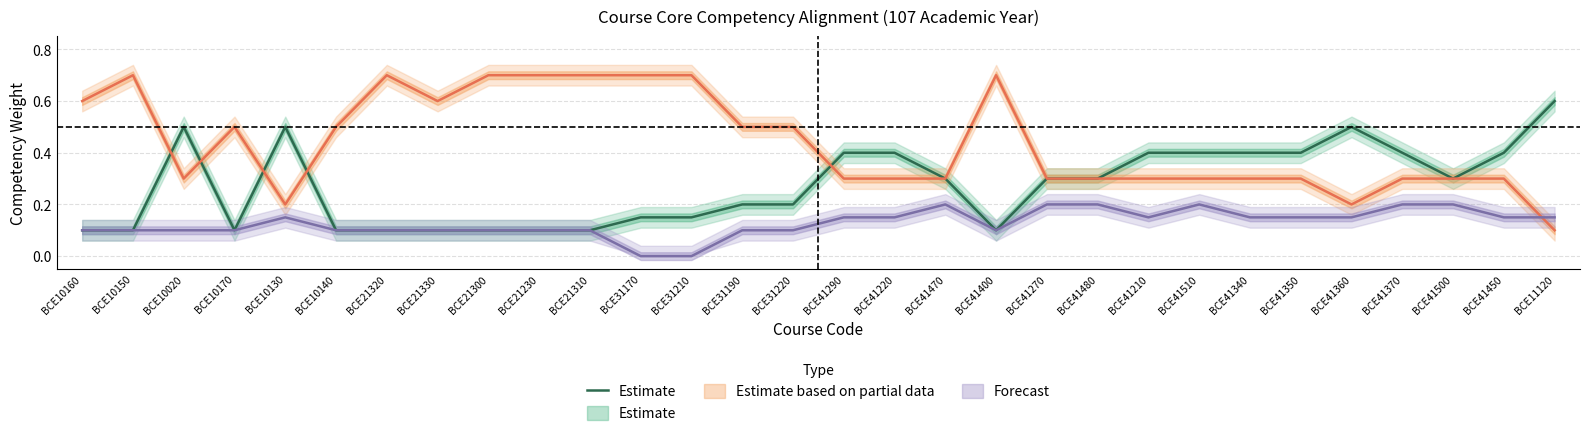

Is this an area chart (filled region under the line)?

No